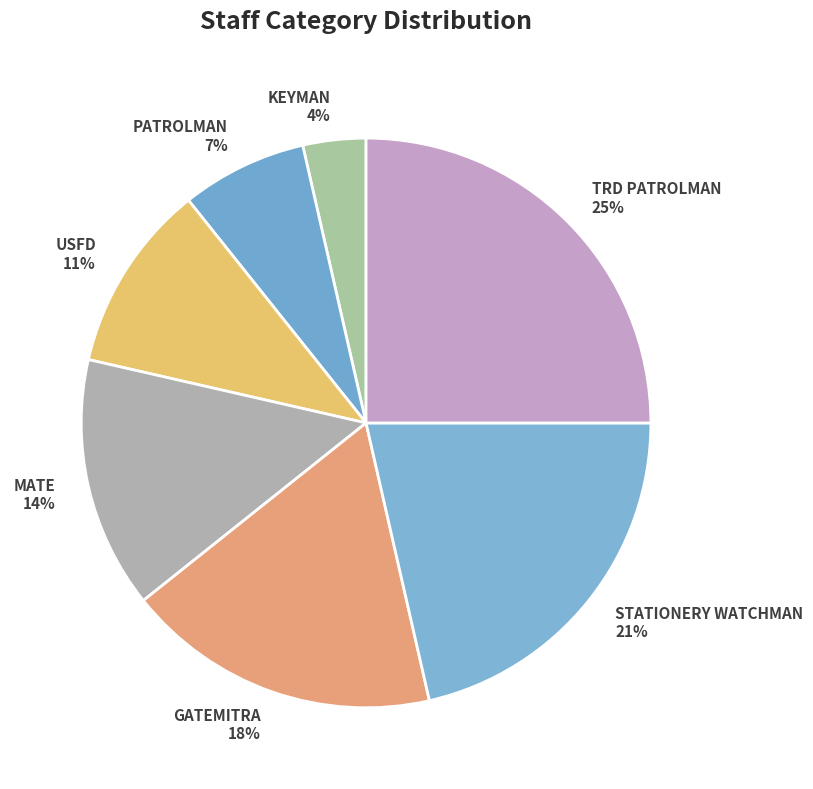

Does MATE represent more than half of the total?

No